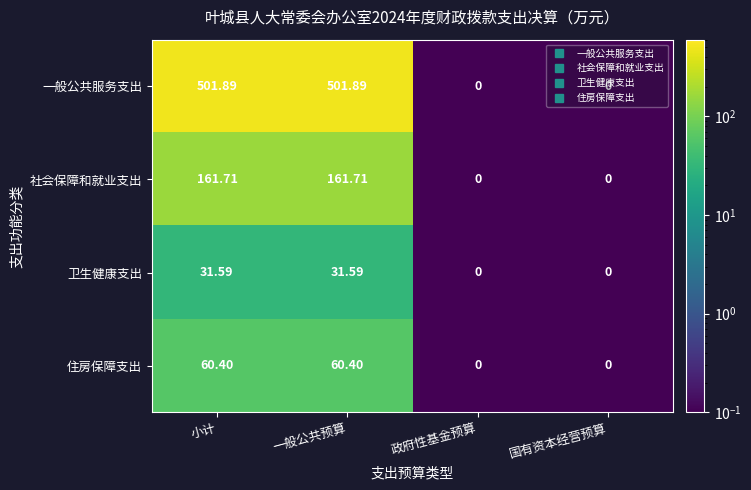

At which label does 社会保障和就业支出 first exceed 161?

小计